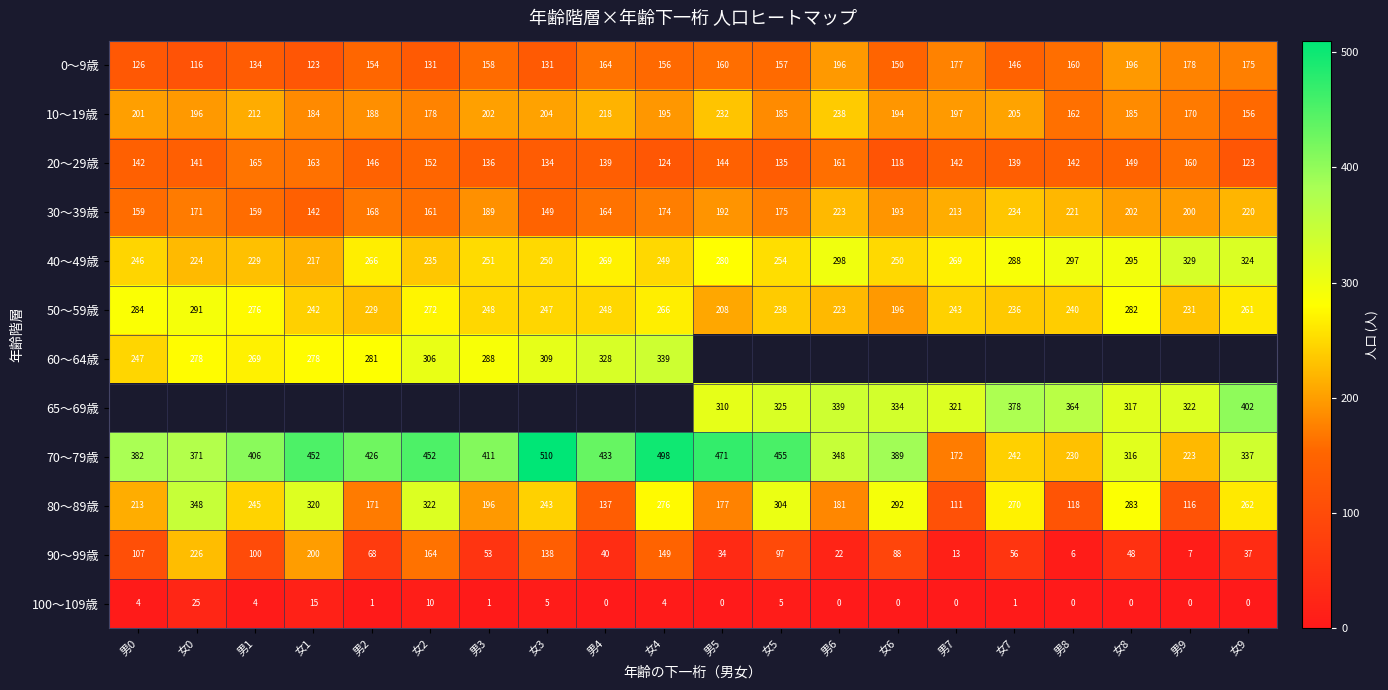

List the labels in order of 80～89歳 value, smallest first.

男7, 男9, 男8, 男4, 男2, 男5, 男6, 男3, 男0, 女3, 男1, 女9, 女7, 女4, 女8, 女6, 女5, 女1, 女2, 女0